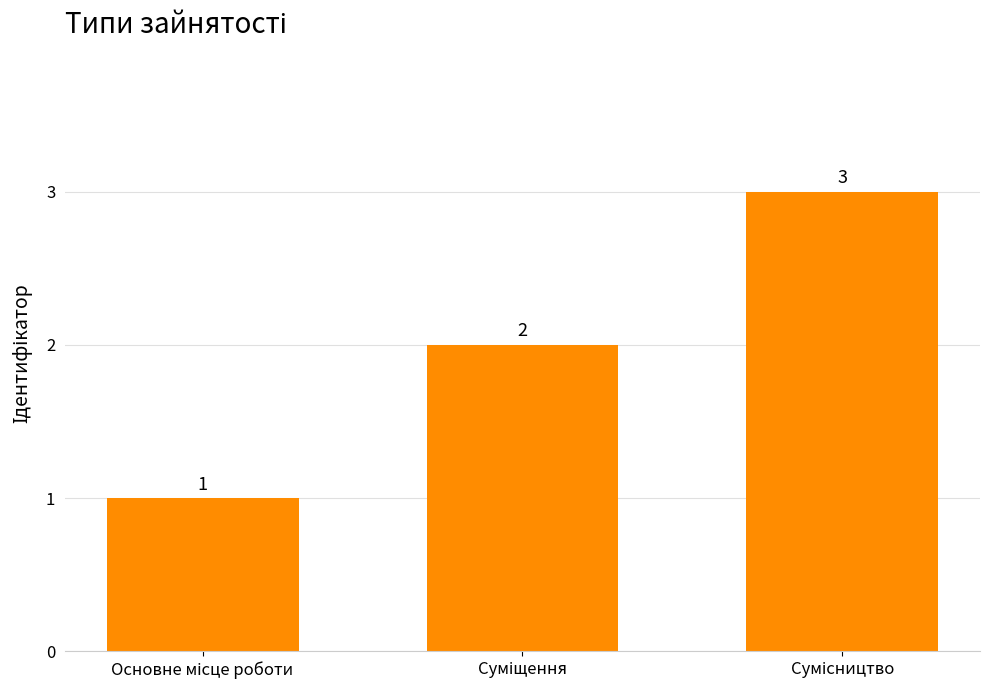

Reading left to right, extract all data points from this chart.

1	2	3